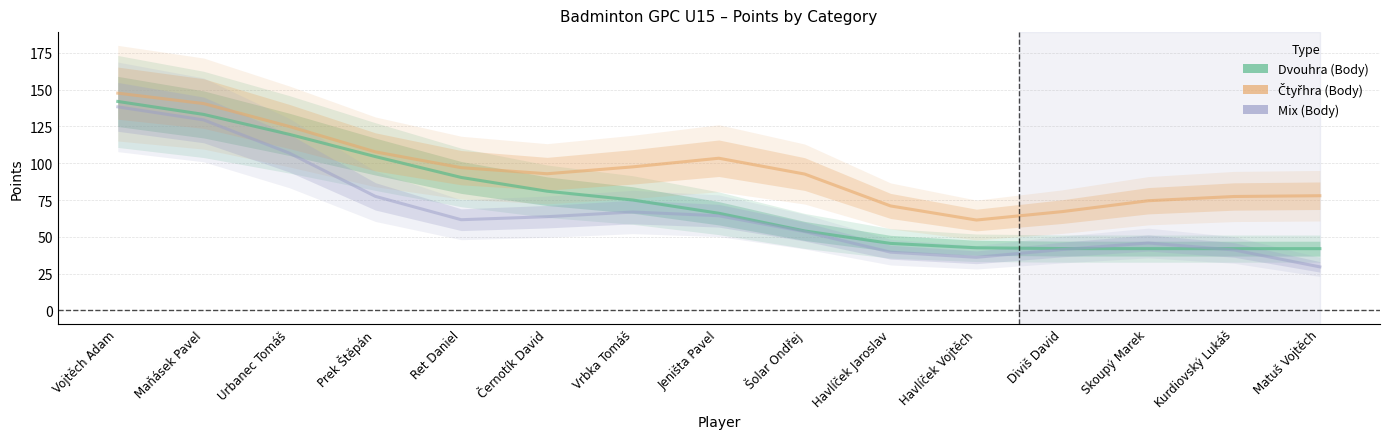

List the series in order of their peak value, highest first.

Čtyřhra (Body), Dvouhra (Body), Mix (Body)